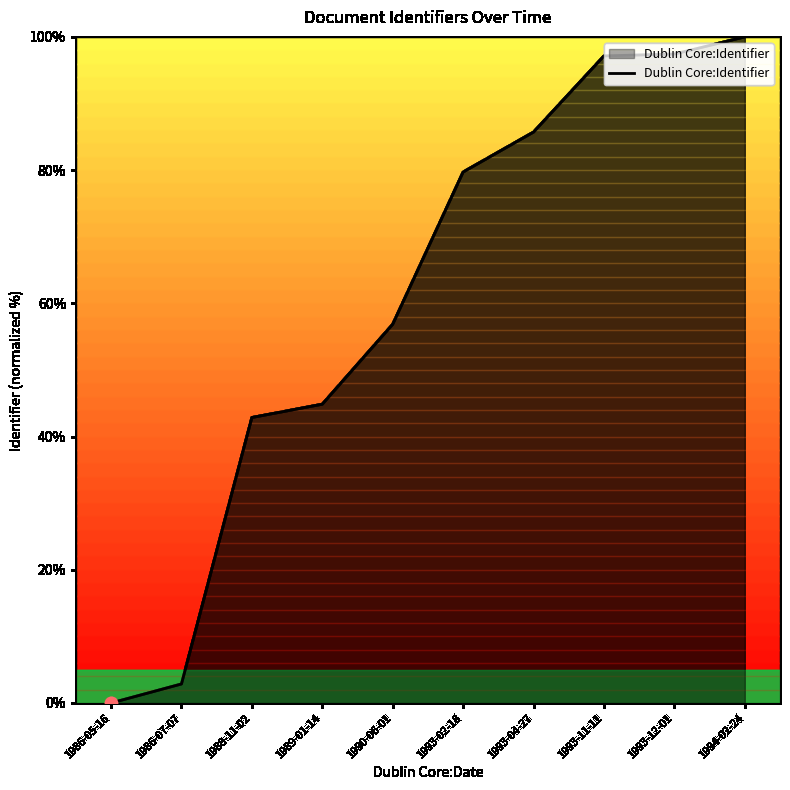

What is the change in value from 1986-05-16 to 1993-04-27?

+85.7